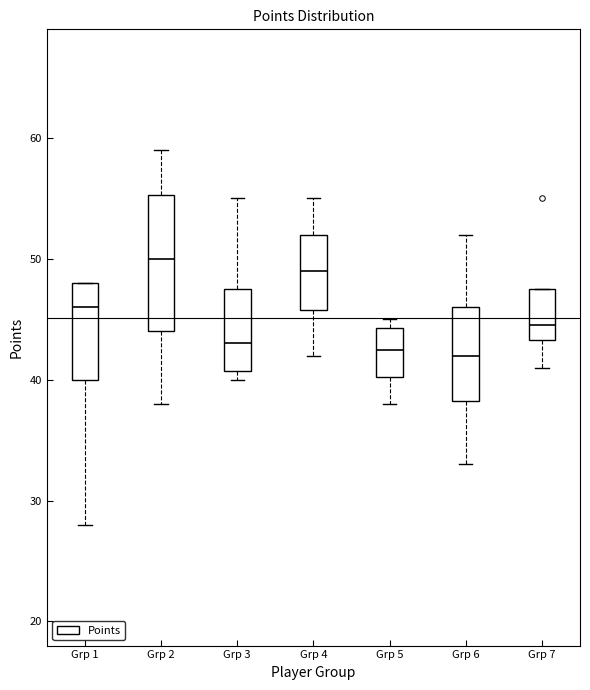

Reading left to right, transcribe this box plot: for each box, give where its median line is, the range the box spans, and where its two whiskers end, as read against the y-axis. The values are not printed on the chart, so give them approximately, as read against the axis.

Grp 1: median 46, box 40 to 48, whiskers 28 to 48
Grp 2: median 50, box 44 to 55, whiskers 38 to 59
Grp 3: median 43, box 41 to 48, whiskers 40 to 55
Grp 4: median 49, box 46 to 52, whiskers 42 to 55
Grp 5: median 43, box 40 to 44, whiskers 38 to 45
Grp 6: median 42, box 38 to 46, whiskers 33 to 52
Grp 7: median 45, box 43 to 48, whiskers 41 to 48